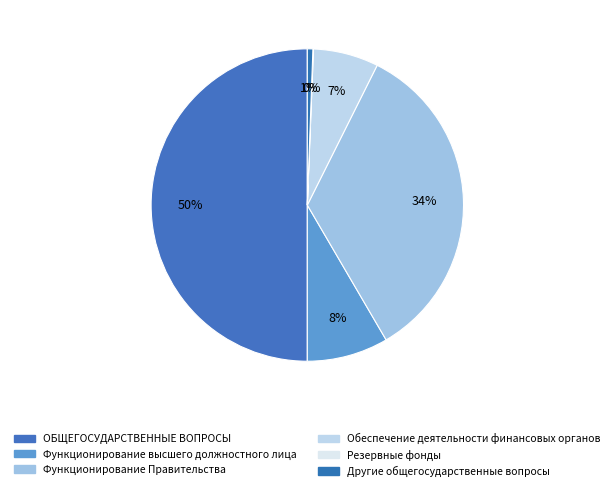

Is there any slice that represents more than half of the pie?

No